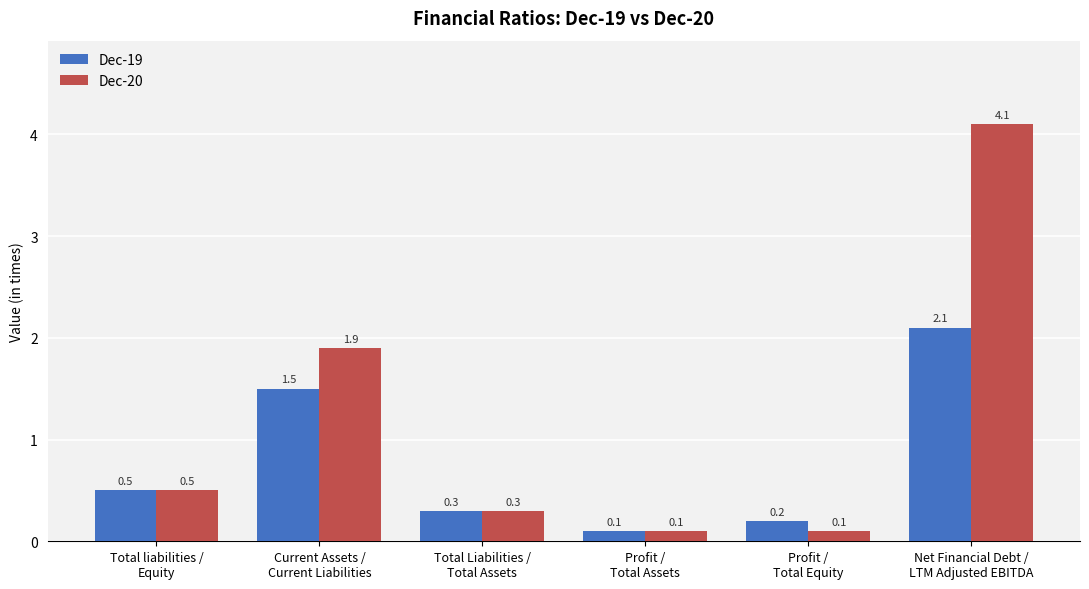

List the series in order of their peak value, lowest first.

Dec-19, Dec-20